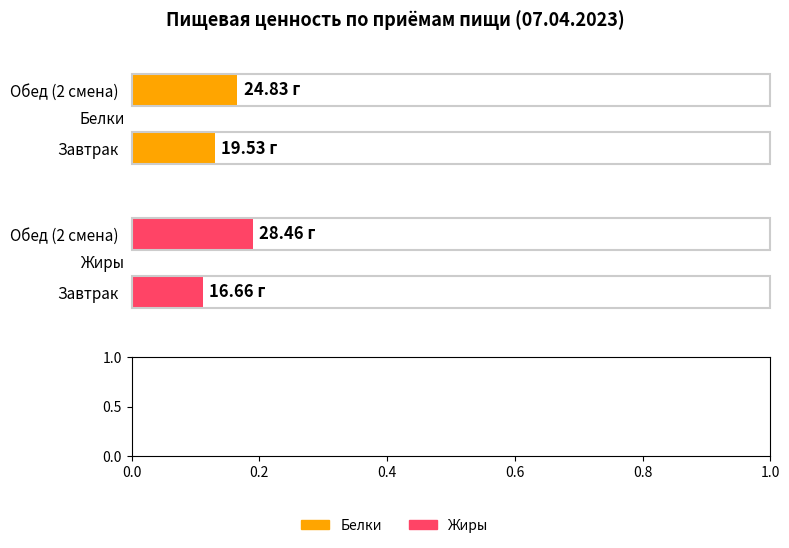

Rank the series by their maximum value, from highest to lowest.

Жиры, Белки